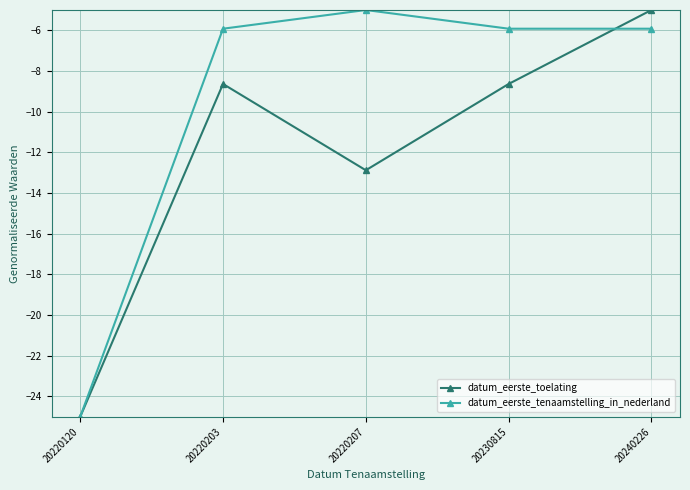

Between 20220120 and 20220203, which series saw the biggest shift?

datum_eerste_tenaamstelling_in_nederland